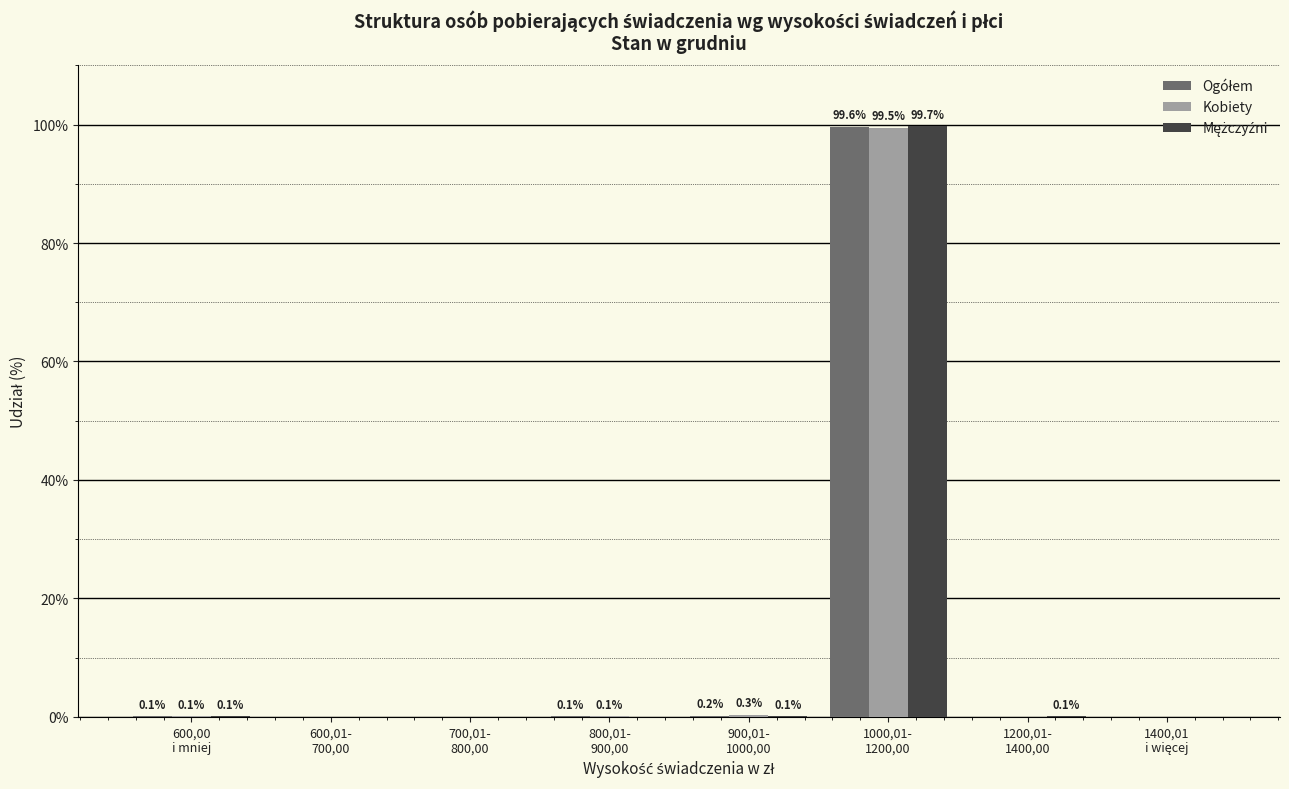

How many groups of bars are there?

8